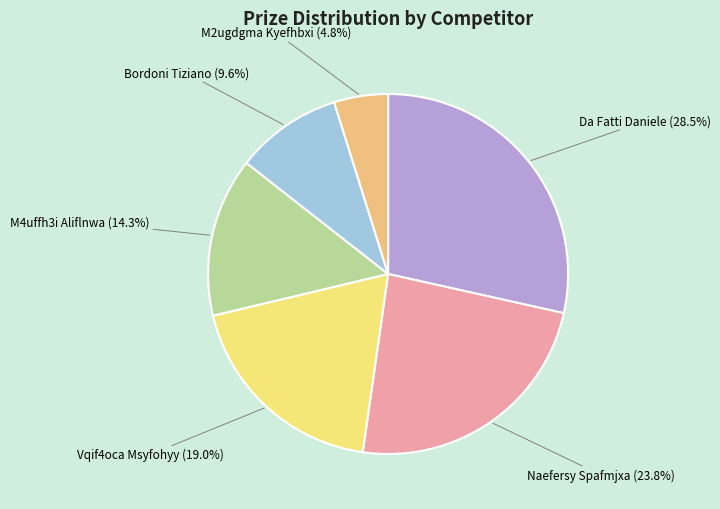

Which category has the biggest portion of the pie?

Da Fatti Daniele